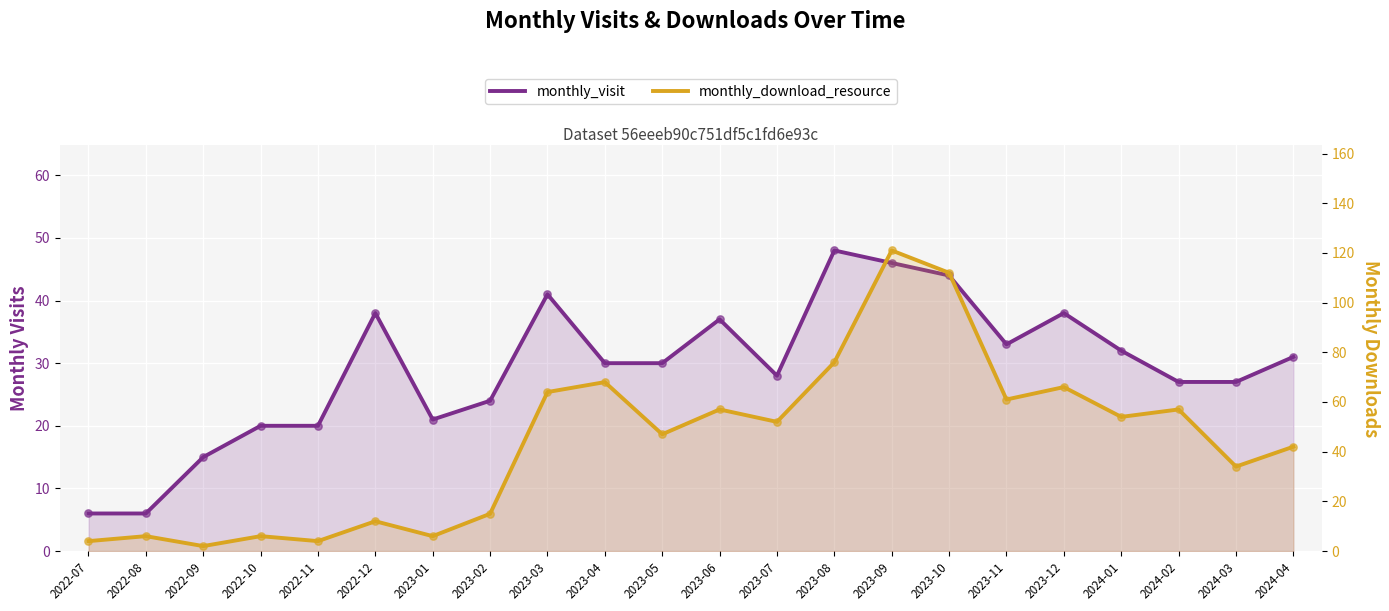

Which series has the largest total across all categories?

monthly_download_resource